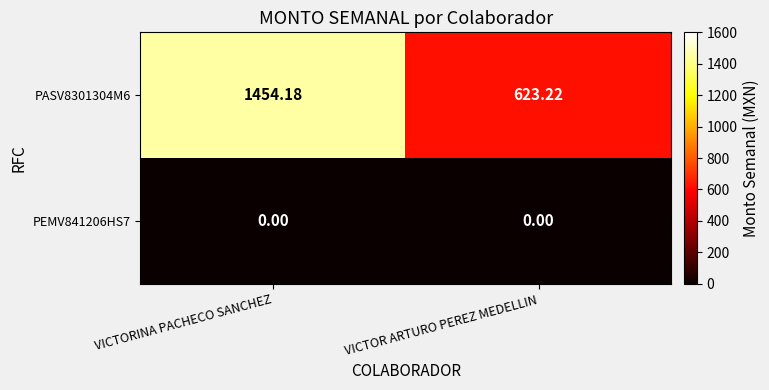

Rank the categories by PASV8301304M6 value from highest to lowest.

VICTORINA PACHECO SANCHEZ, VICTOR ARTURO PEREZ MEDELLIN